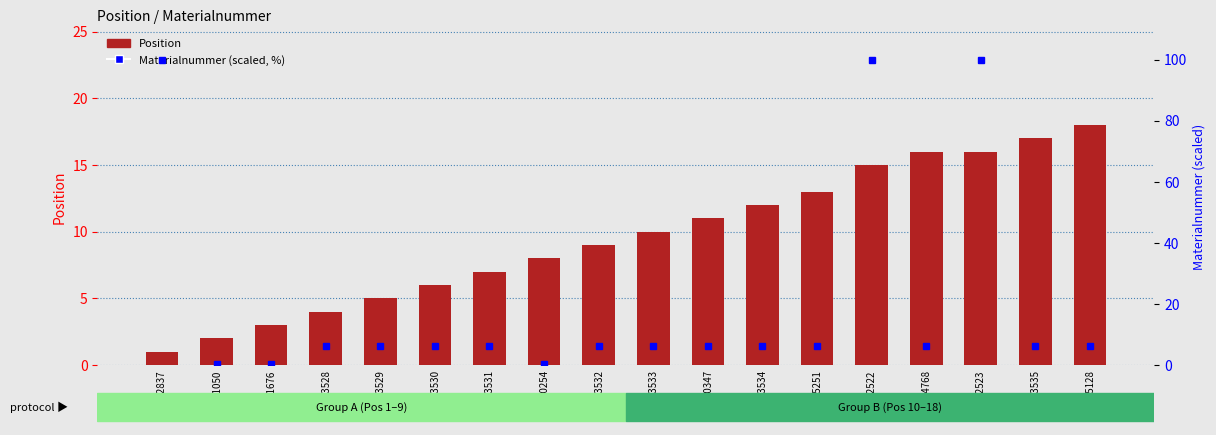

True or false: Materialnummer (scaled) has a value of 6.1 at 1223528.

True